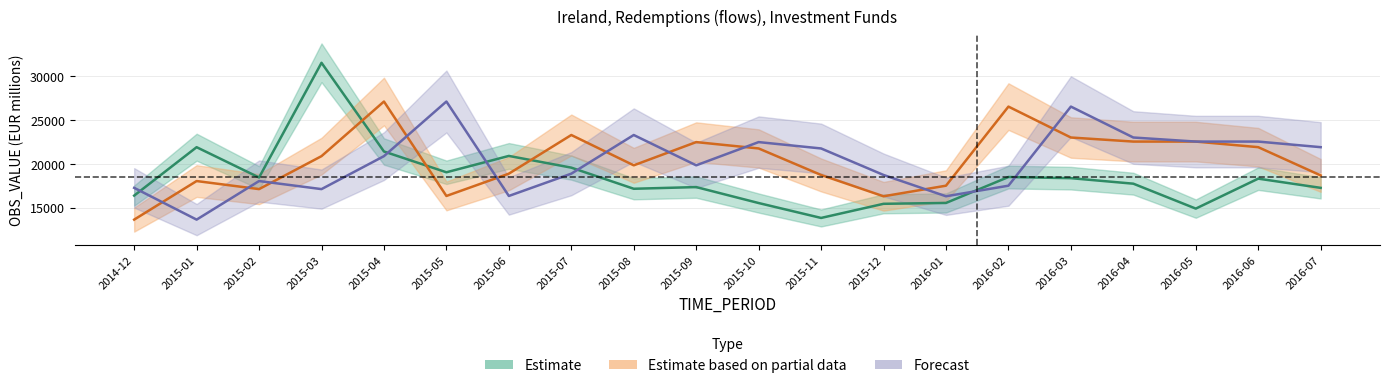

What value does the Estimate series have at 2015-01, to the nearest 100?

21900